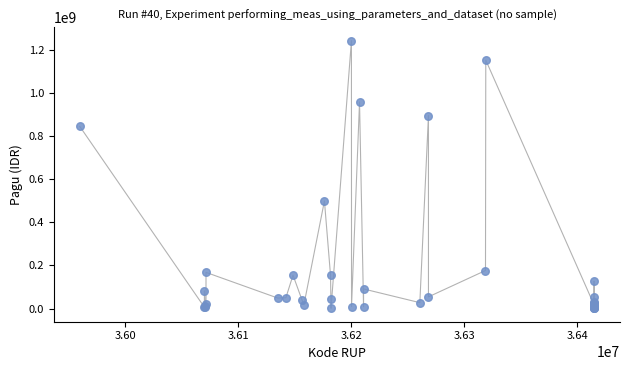

What Y value in the scatter plot is closest to 622840000?

499932000